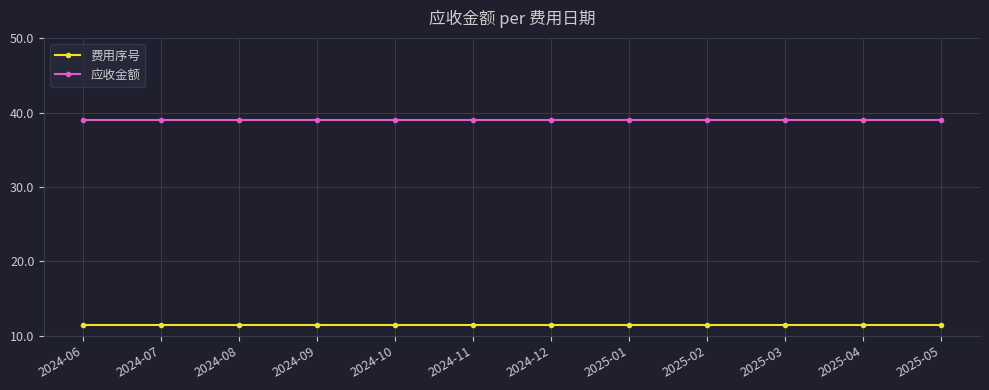

Which series has the largest total across all categories?

应收金额